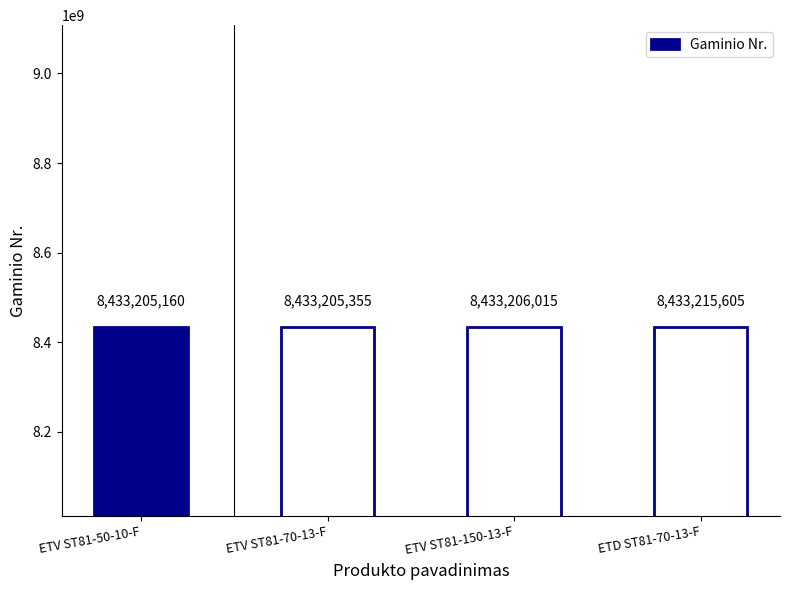

At which label is the value closest to 8433210382?

ETV ST81-150-13-F